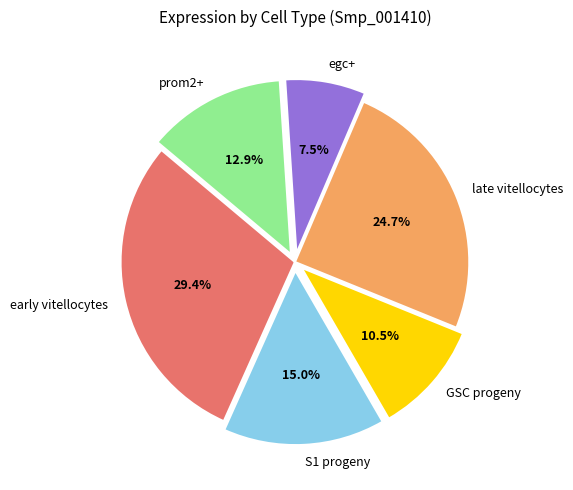

How much of the chart is everything except S1 progeny?

85.0%